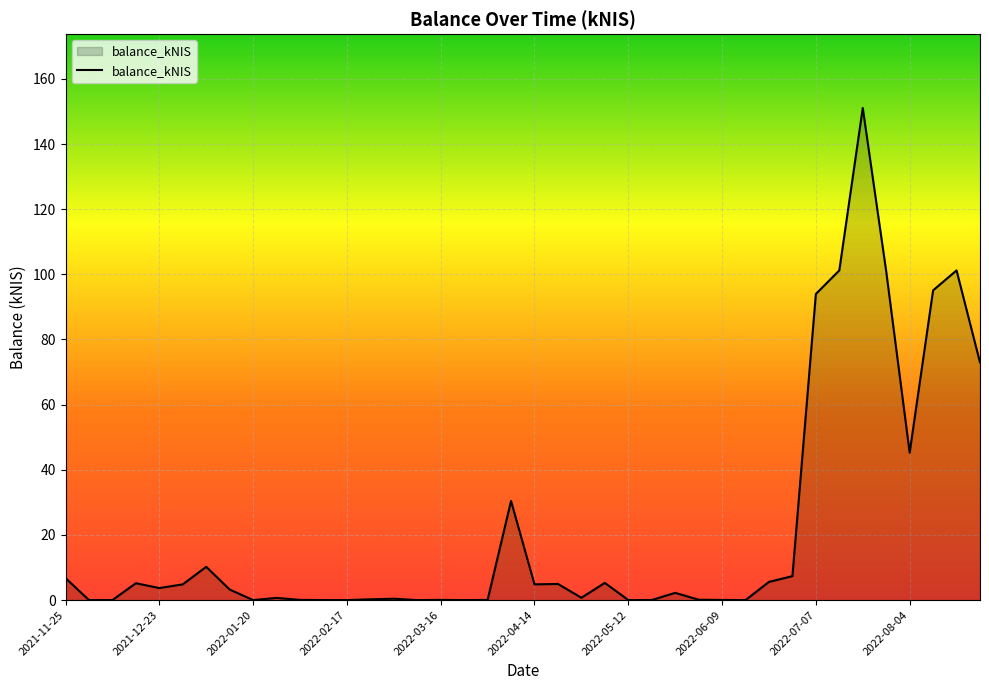

What is the difference between the maximum and minimum values?

151.1